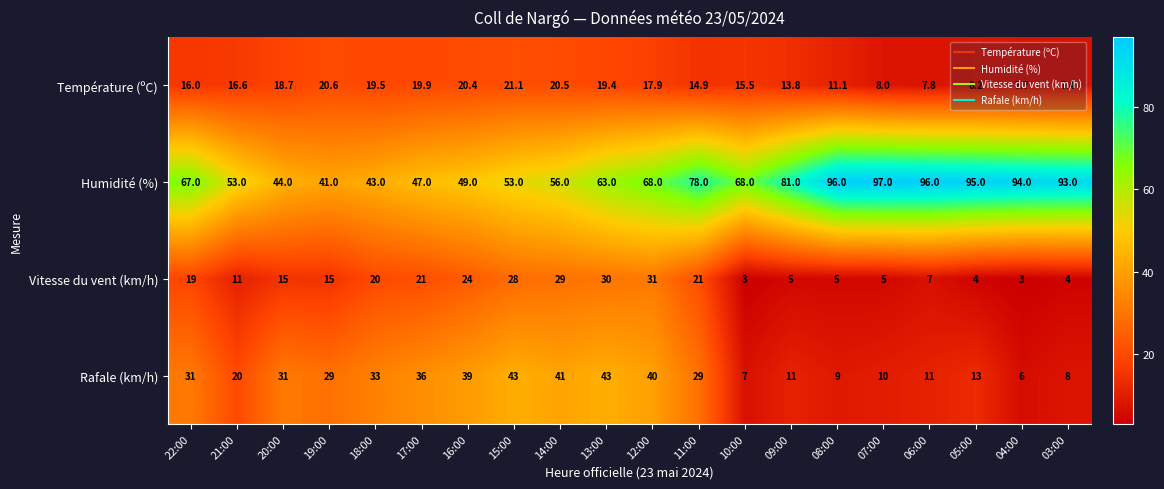

What is the spread (max minus min) of values at 07:00?

92.0